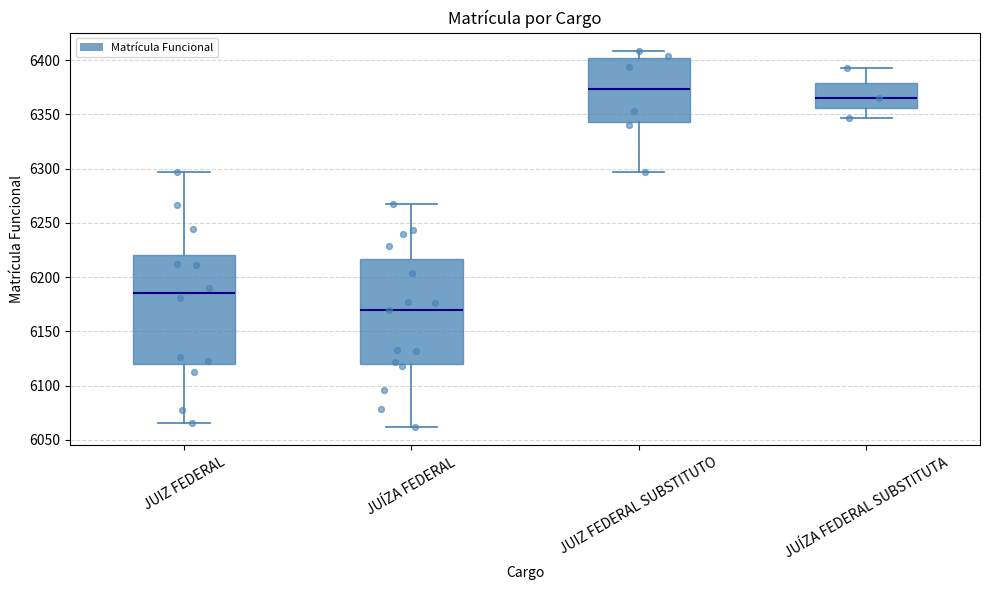

Which box's median line is the highest?

JUIZ FEDERAL SUBSTITUTO